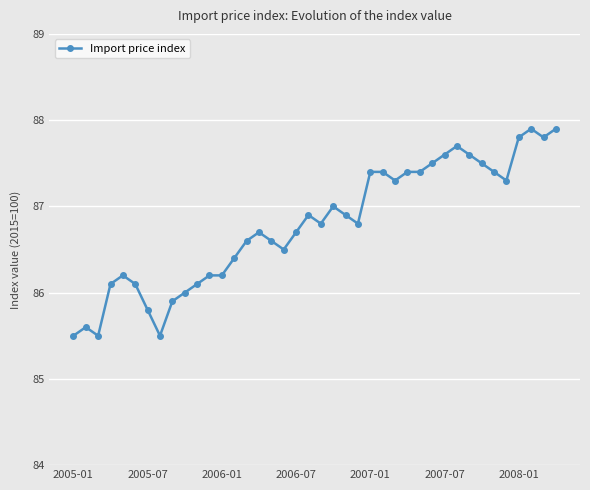

Does the chart display data point markers on the line(s)?

Yes